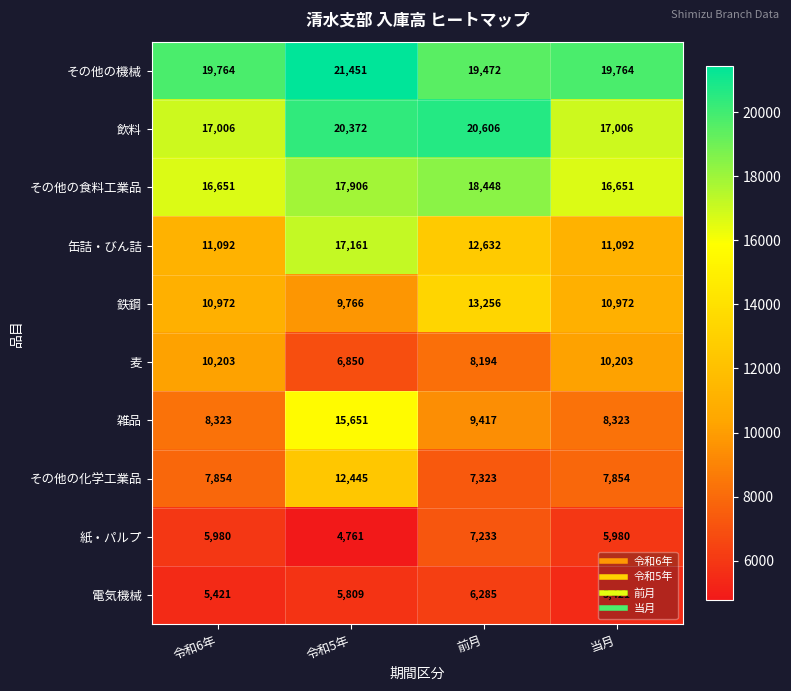

What is the difference between the highest and lowest values at 当月?

14343